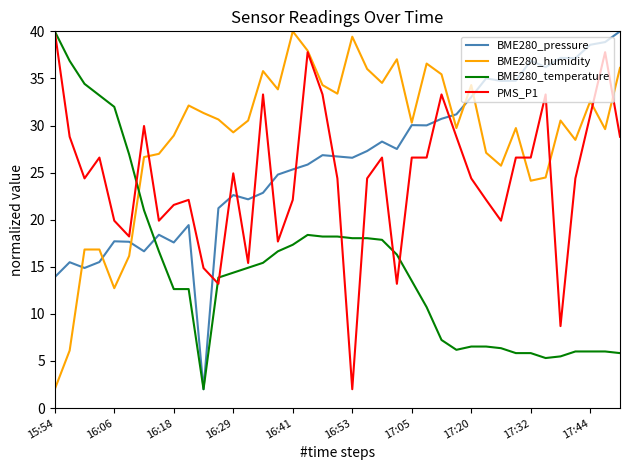

What are all the series names shown in the legend?

BME280_pressure, BME280_humidity, BME280_temperature, PMS_P1